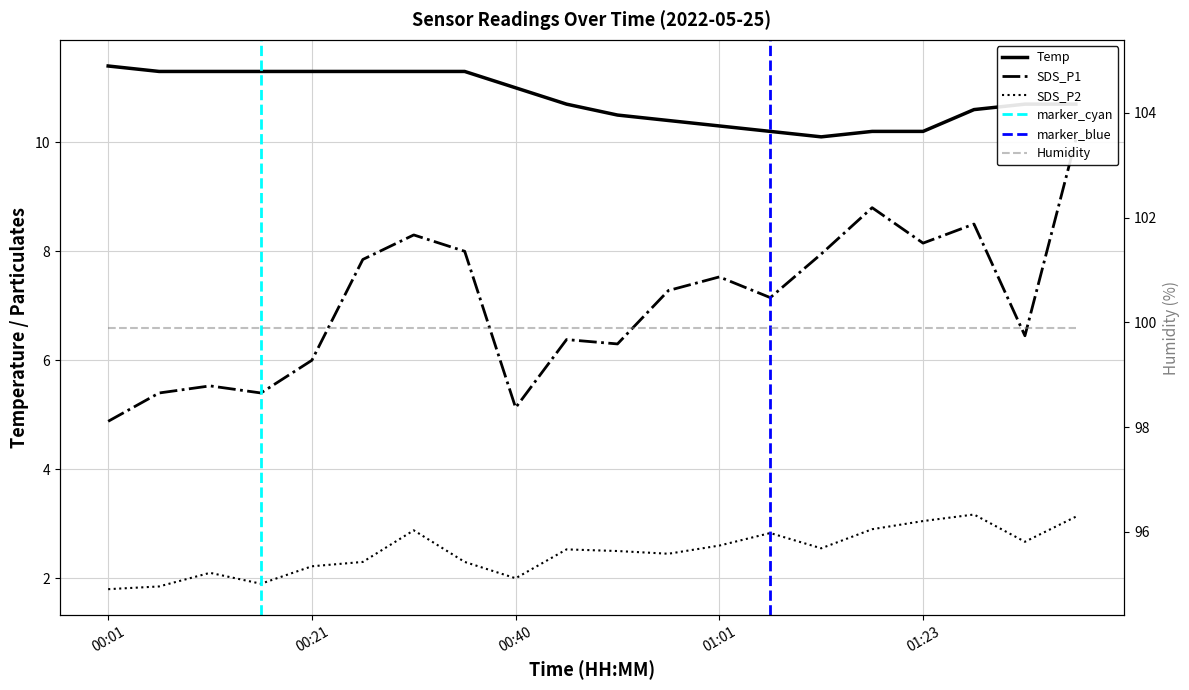

How many lines are shown in the chart?

3